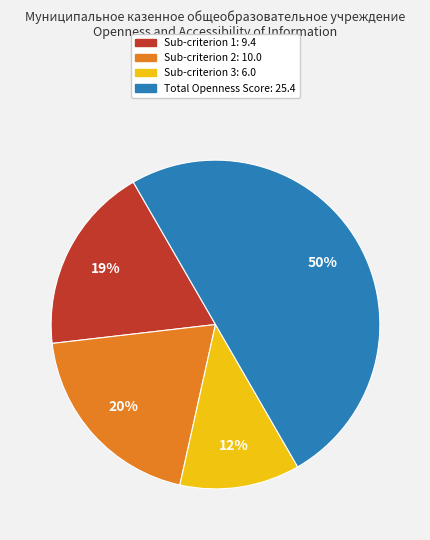

To the nearest percent, what is the difference between the largest and smallest slice percentages?

38%